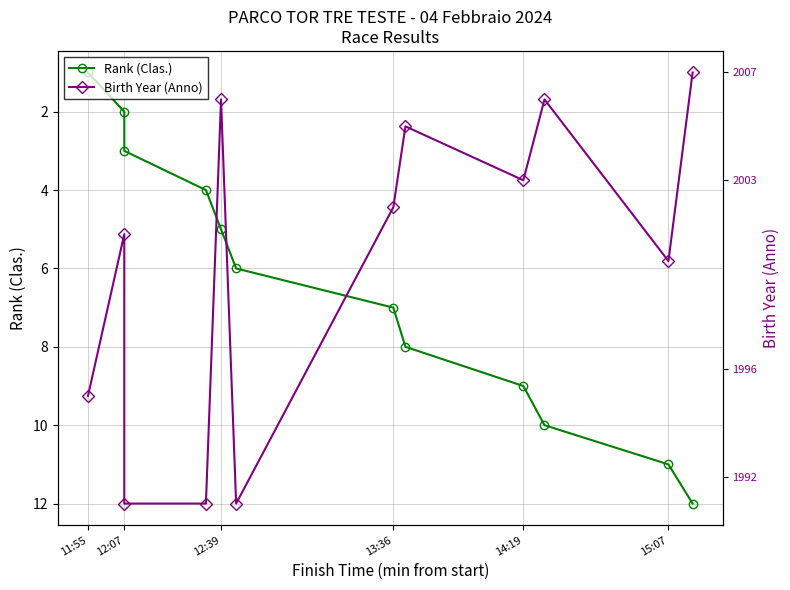

What is the average value of the Rank (Clas.) series?

6.5